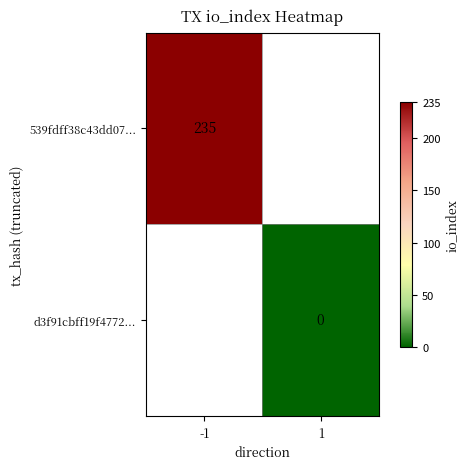

The value of 539fdff38c43dd07... at -1 is 322. True or false?

False